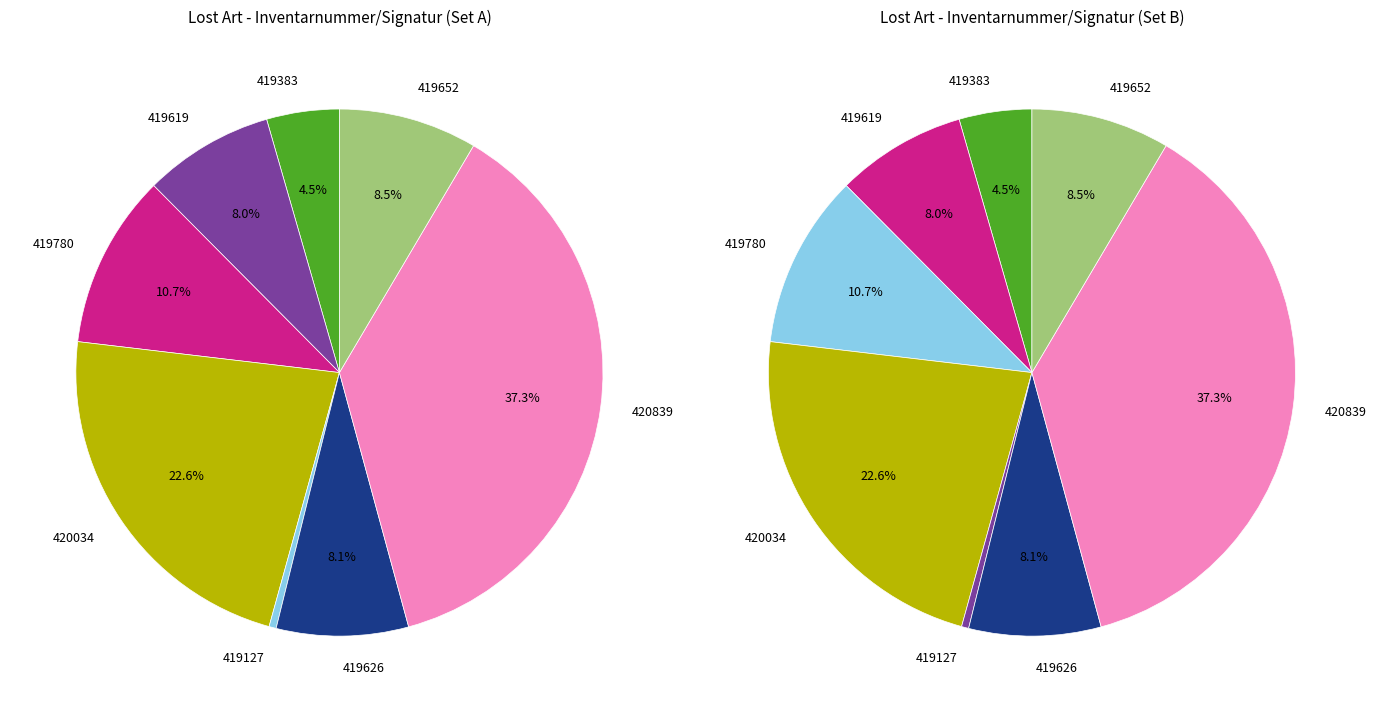

To the nearest percent, what percentage of the pie is 419652?

8%